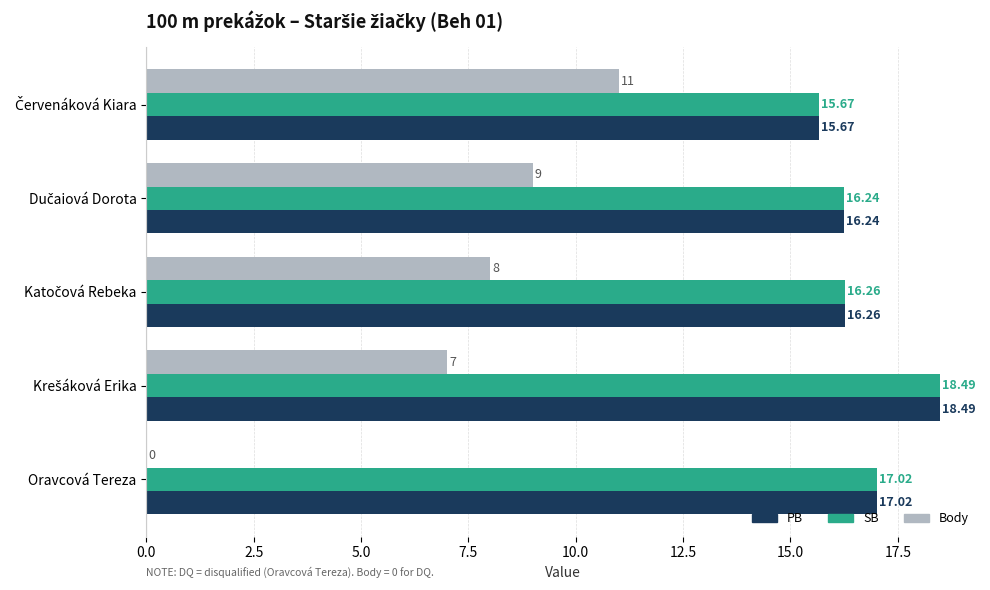

Where is PB nearest to the value 17?

Oravcová Tereza